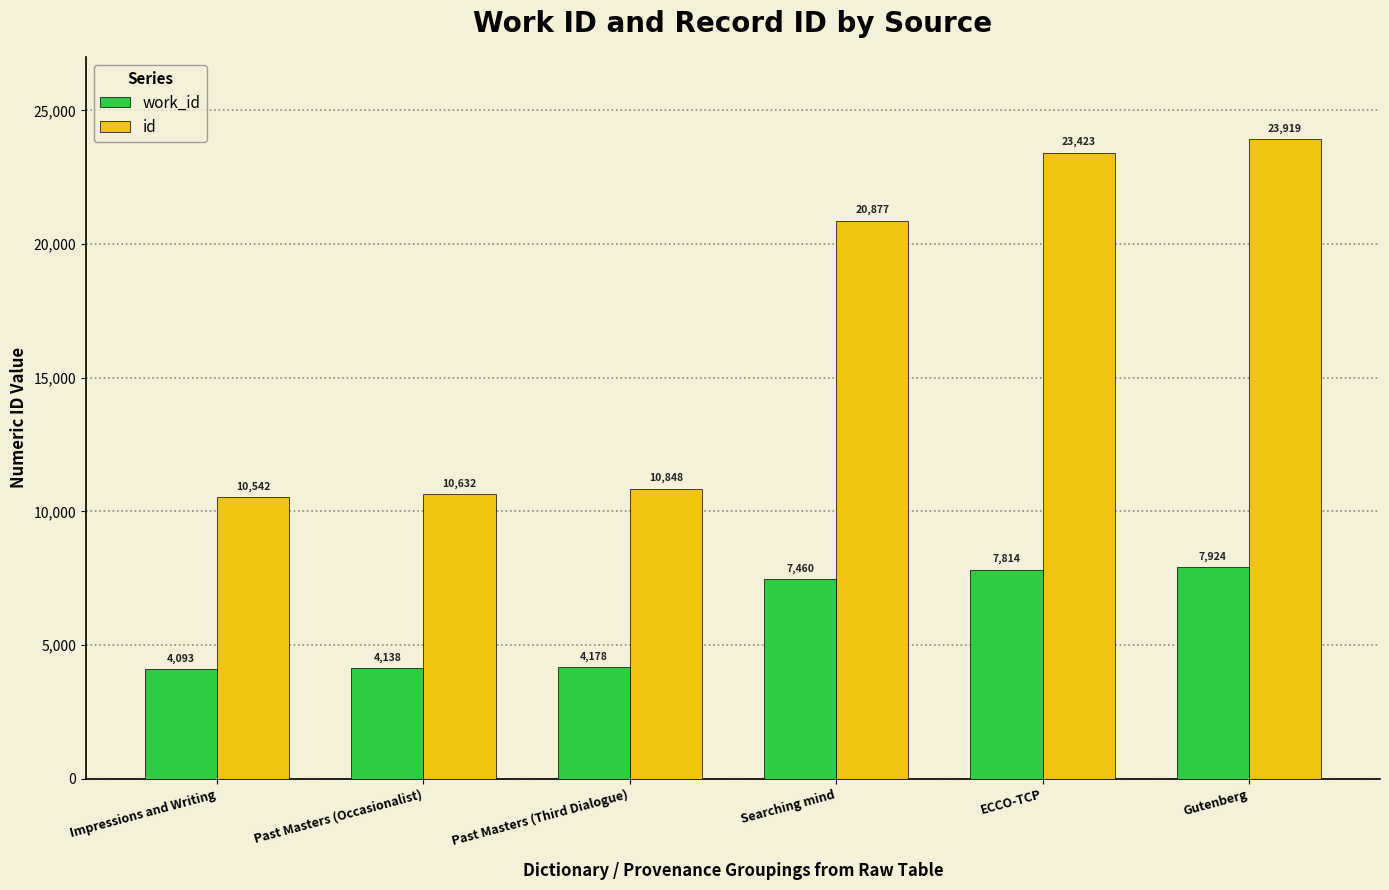

What value does the work_id series have at Past Masters (Occasionalist), to the nearest 50?

4150